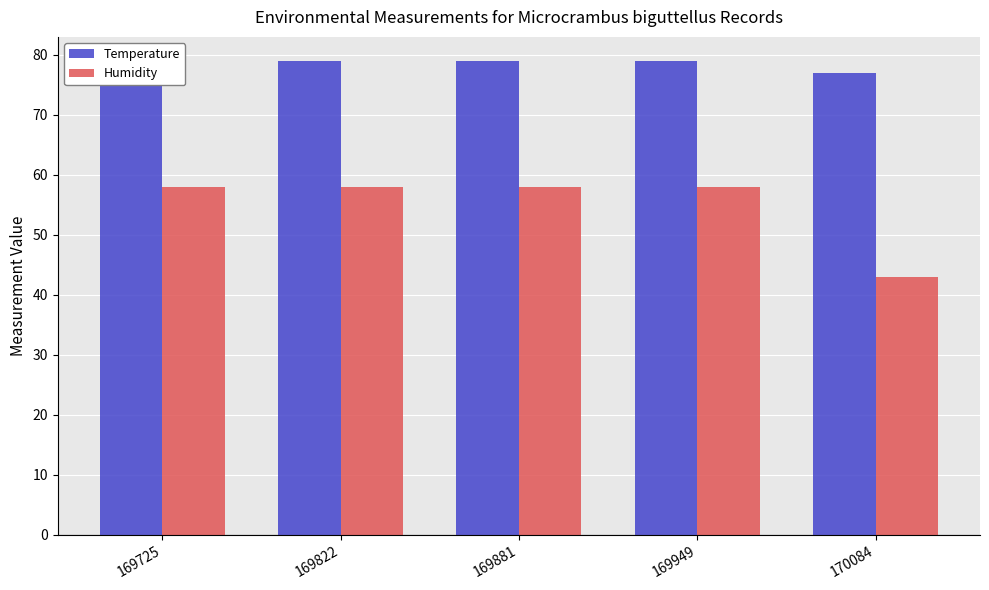

Where is Humidity nearest to the value 50?

170084